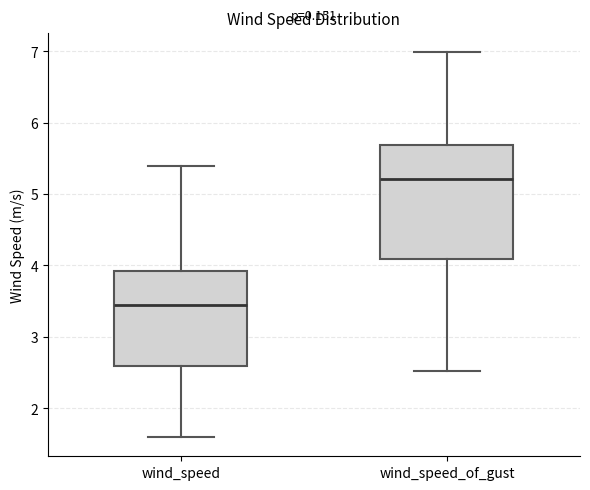

Which box has the highest median line?

wind_speed_of_gust